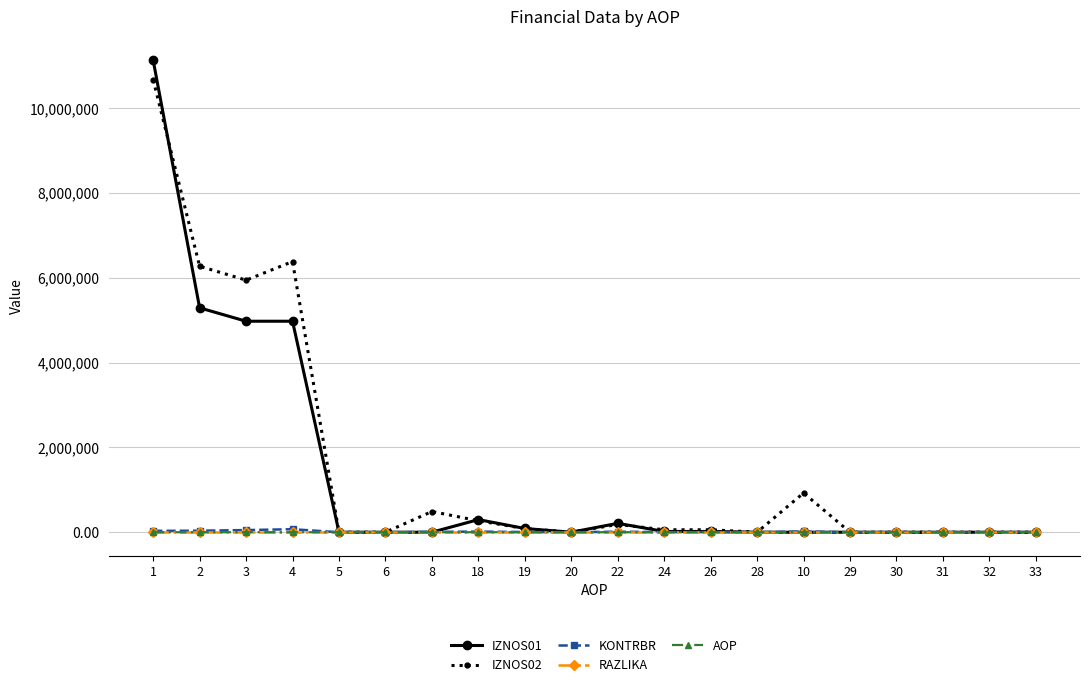

True or false: KONTRBR has more than 0 points higher than both neighbors.

True